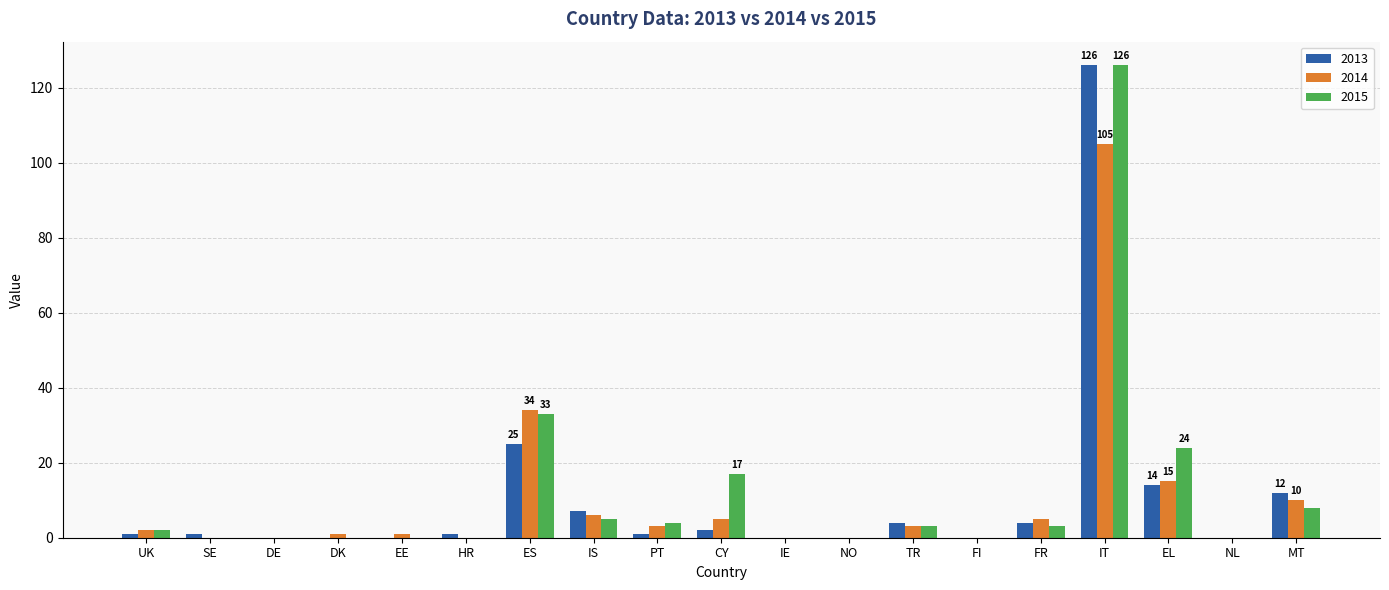

How many categories are shown in the chart?

19